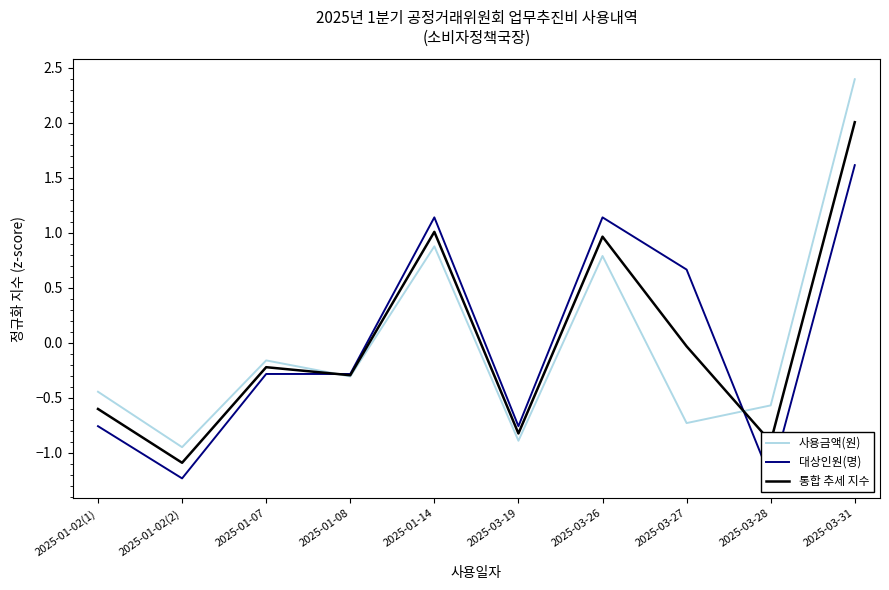

Reading right to left, transcribe all the data shown in this chart.

사용금액(원): 2025-03-31=2.4	2025-03-28=-0.6	2025-03-27=-0.7	2025-03-26=0.8	2025-03-19=-0.9	2025-01-14=0.9	2025-01-08=-0.3	2025-01-07=-0.2	2025-01-02(2)=-1.0	2025-01-02(1)=-0.4
대상인원(명): 2025-03-31=1.6	2025-03-28=-1.2	2025-03-27=0.7	2025-03-26=1.1	2025-03-19=-0.8	2025-01-14=1.1	2025-01-08=-0.3	2025-01-07=-0.3	2025-01-02(2)=-1.2	2025-01-02(1)=-0.8
통합 추세 지수: 2025-03-31=2.0	2025-03-28=-0.9	2025-03-27=-0.0	2025-03-26=1.0	2025-03-19=-0.8	2025-01-14=1.0	2025-01-08=-0.3	2025-01-07=-0.2	2025-01-02(2)=-1.1	2025-01-02(1)=-0.6